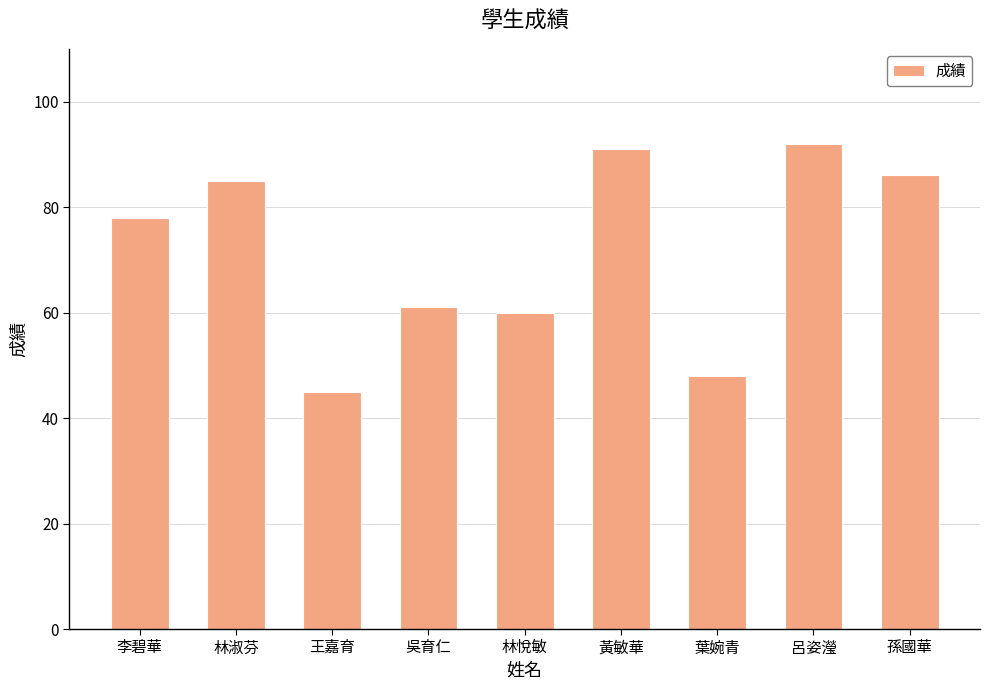

Approximately how many times larger is the value at 黃敏華 compared to 葉婉青?

1.9